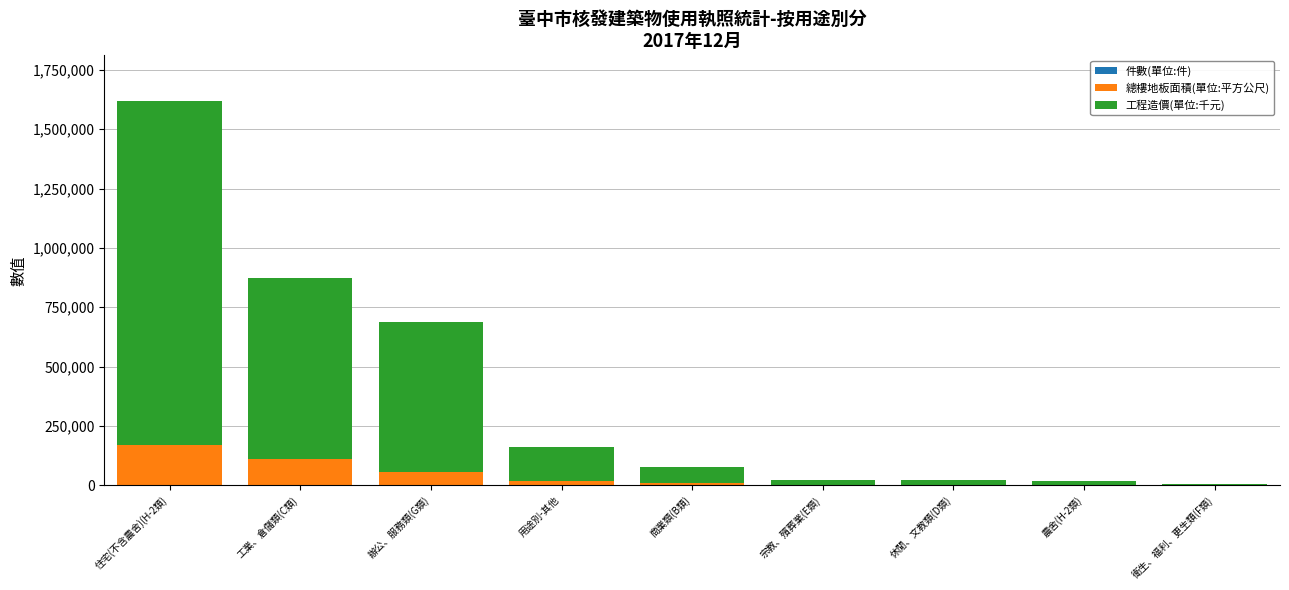

At which category is the sum across all series the highest?

住宅(不含農舍)(H-2類)